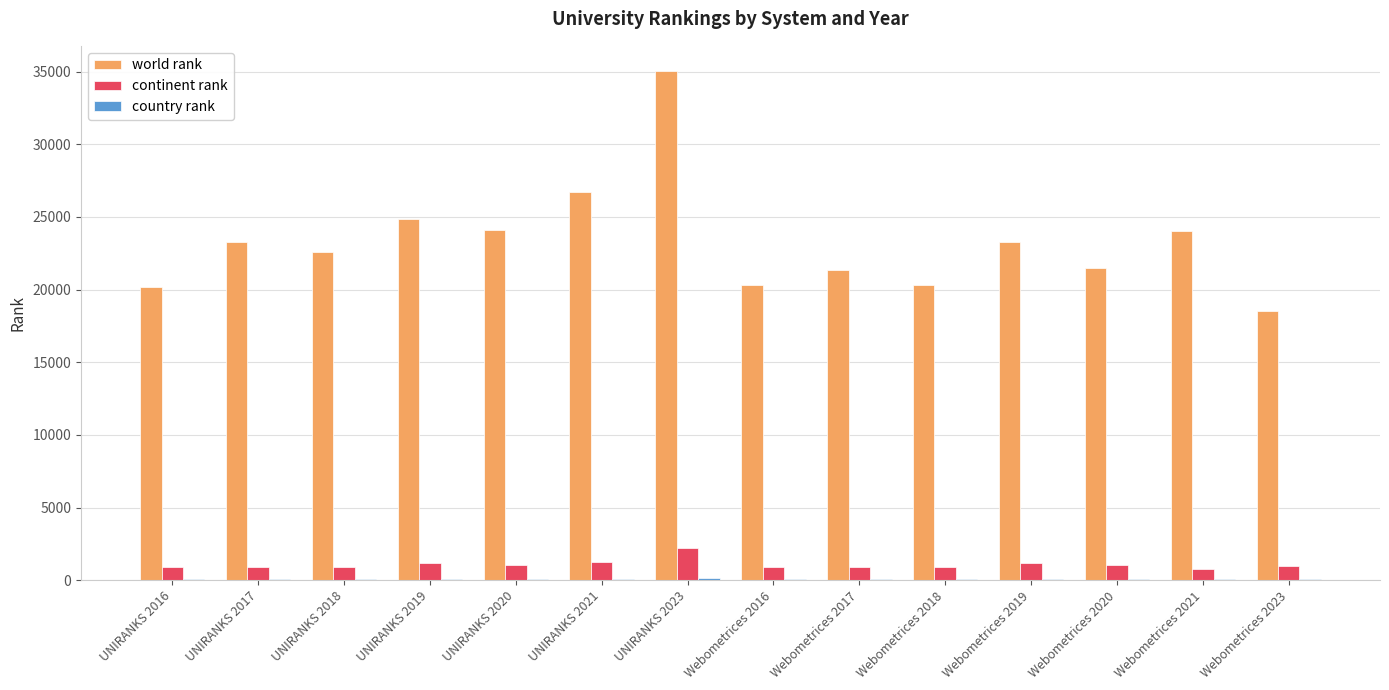

What value does the continent rank series have at UNIRANKS 2018?

922